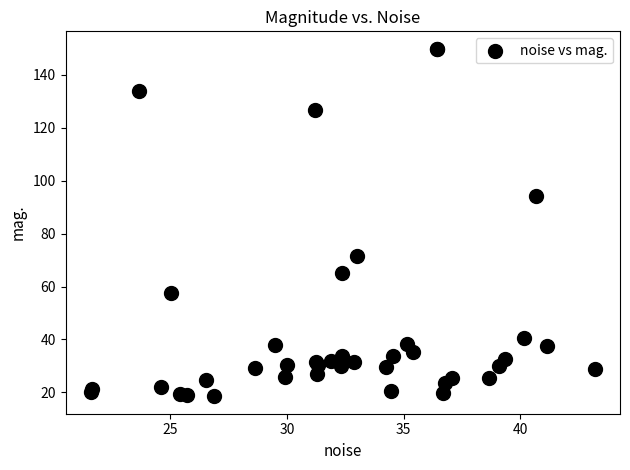

What Y value in the scatter plot is closest to 84?

94.3